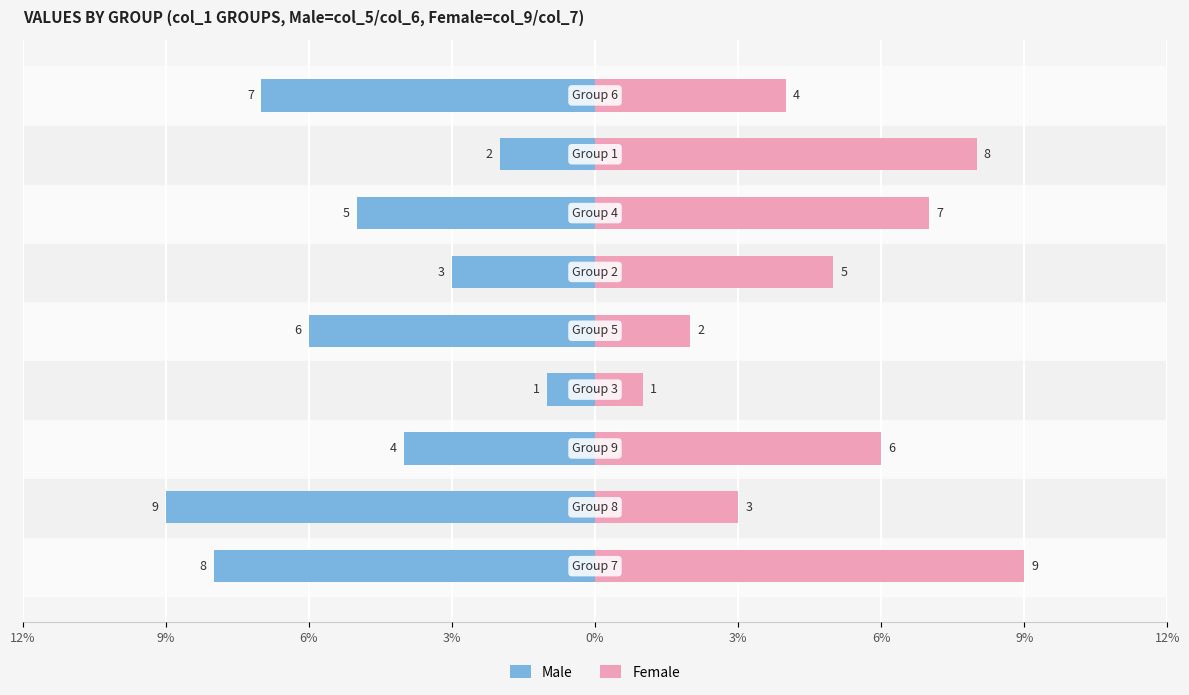

Is it true that Female equals 12 at 12%?

False